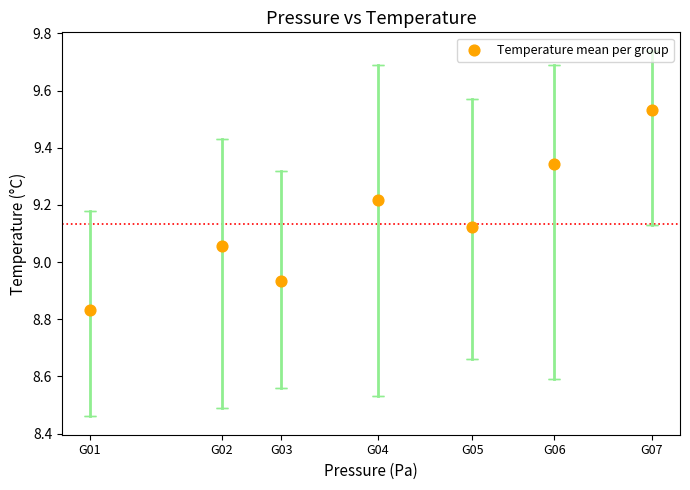

What is the average X value?

93512.5